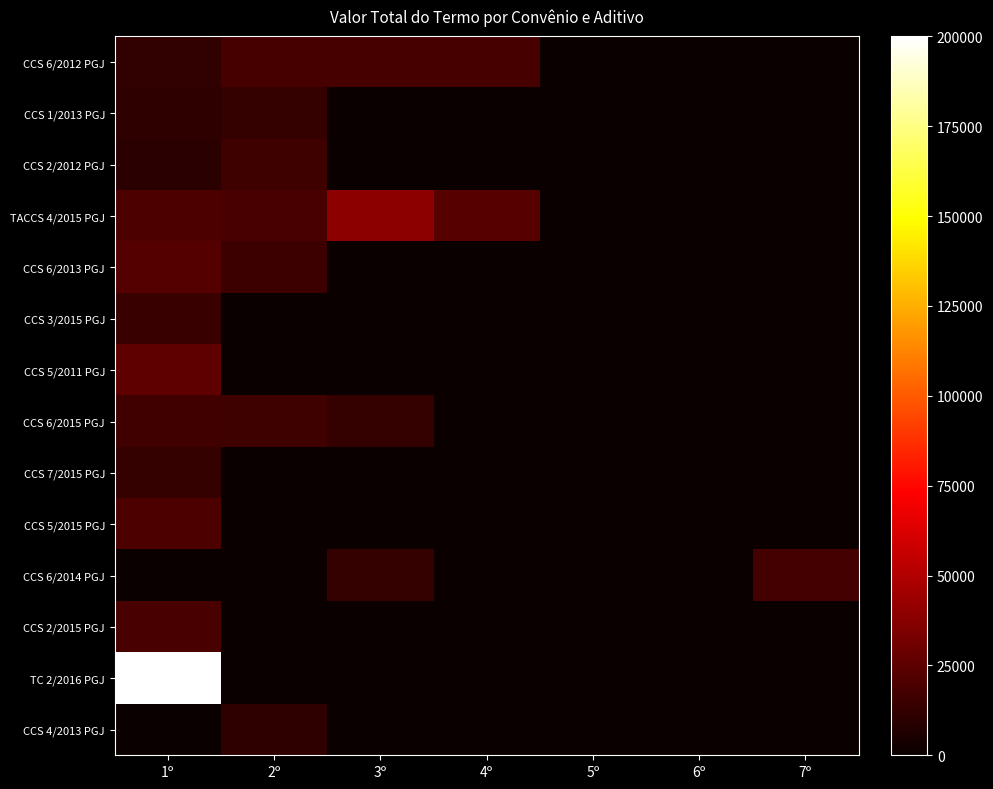

How many categories are shown in the chart?

7